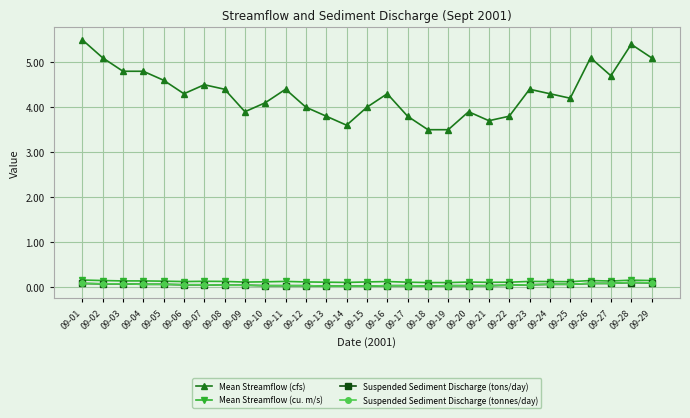

Between 09-19 and 09-23, which series saw the biggest shift?

Mean Streamflow (cfs)